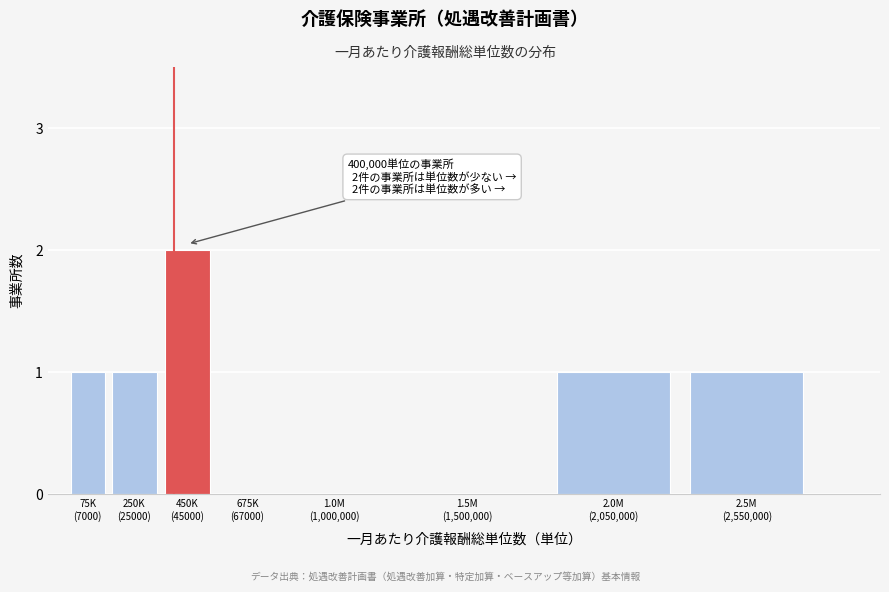

What is the sum of all values?

6